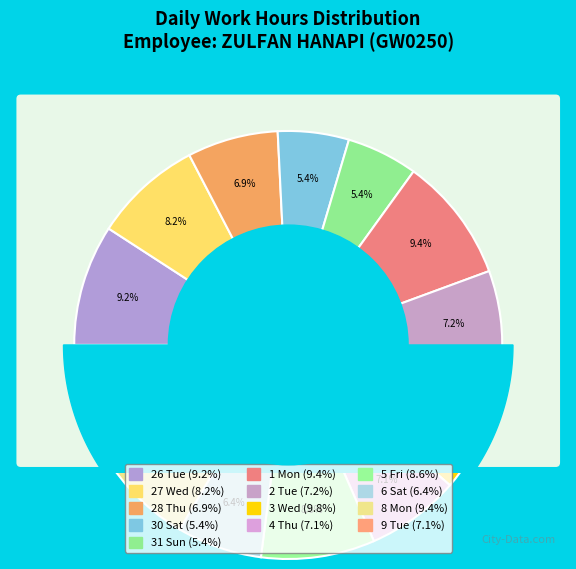

Which slice is the smallest?

30 Sat